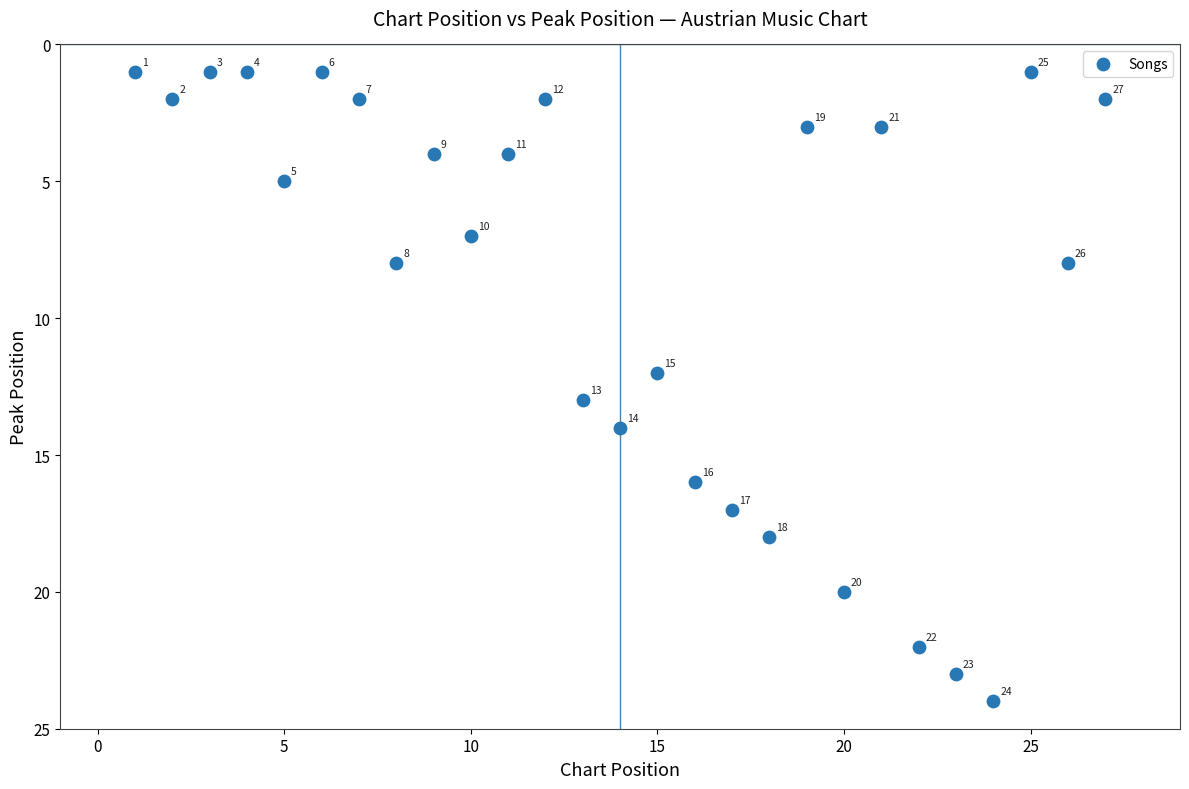

What is the range of Y values (max minus min)?

23